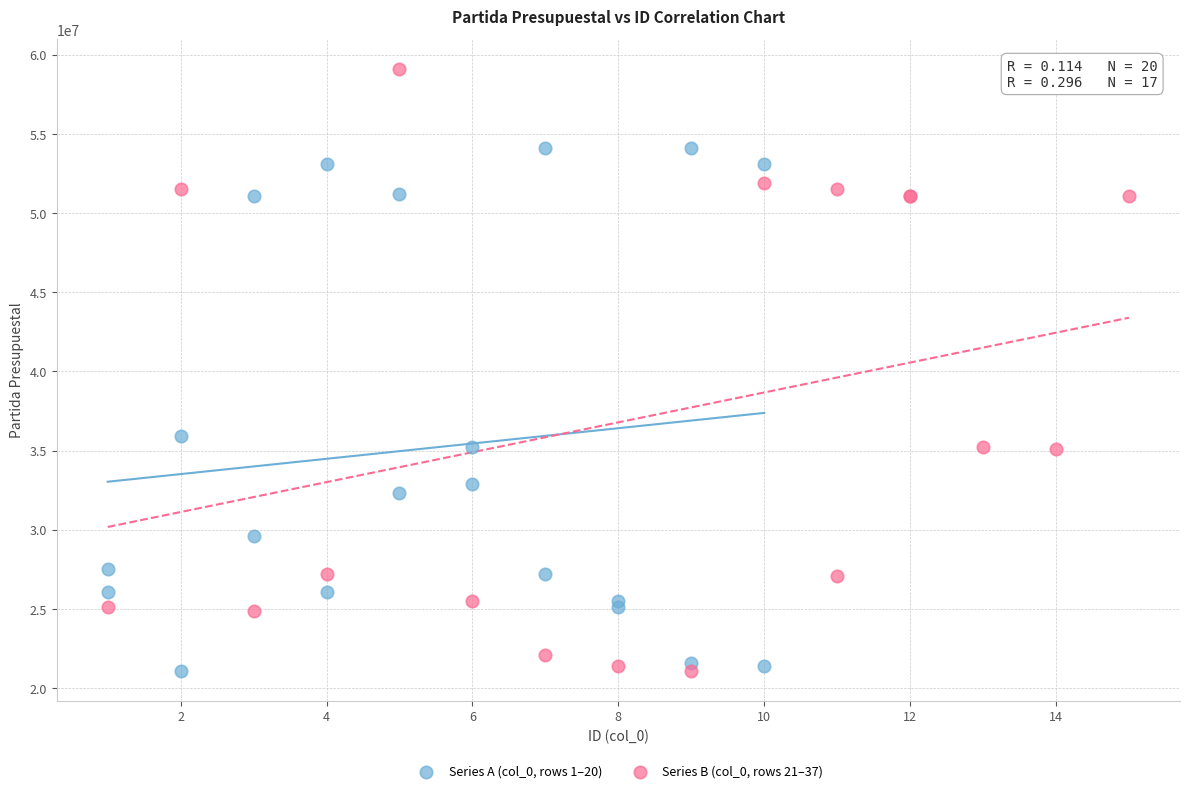

Which series reaches the maximum Y coordinate?

Series B (col_0, rows 21–37)